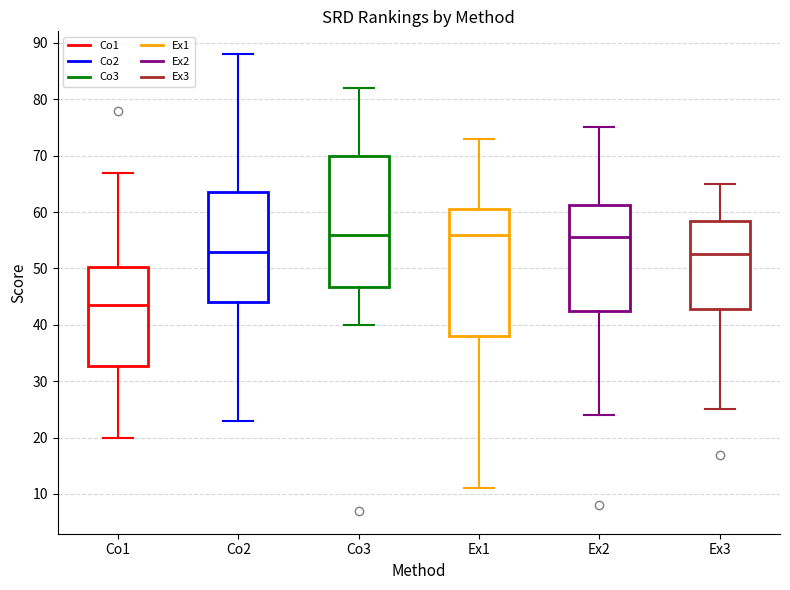

Reading left to right, transcribe this box plot: for each box, give where its median line is, the range the box spans, and where its two whiskers end, as read against the y-axis. The values are not printed on the chart, so give them approximately, as read against the axis.

Co1: median 44, box 33 to 50, whiskers 20 to 67
Co2: median 53, box 44 to 64, whiskers 23 to 88
Co3: median 56, box 47 to 70, whiskers 40 to 82
Ex1: median 56, box 38 to 61, whiskers 11 to 73
Ex2: median 56, box 43 to 61, whiskers 24 to 75
Ex3: median 53, box 43 to 59, whiskers 25 to 65